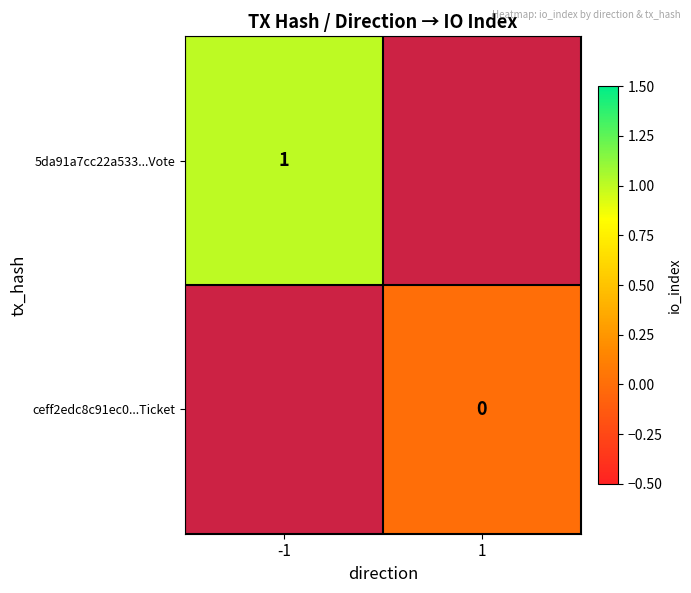

The value of 5da91a7cc22a533...Vote at -1 is 1. True or false?

True